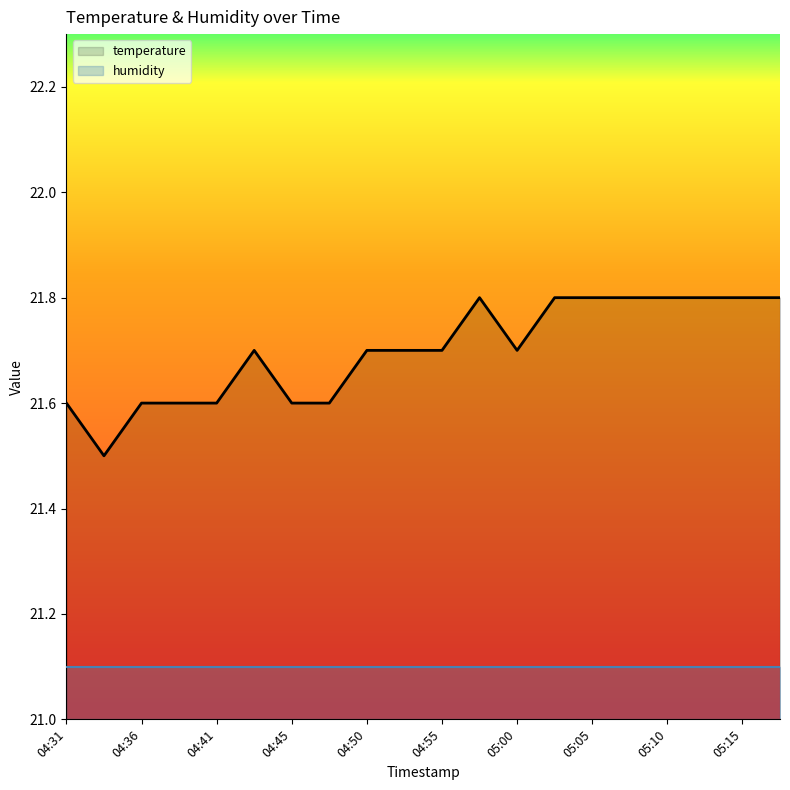

What is the maximum value shown in the chart?

21.8